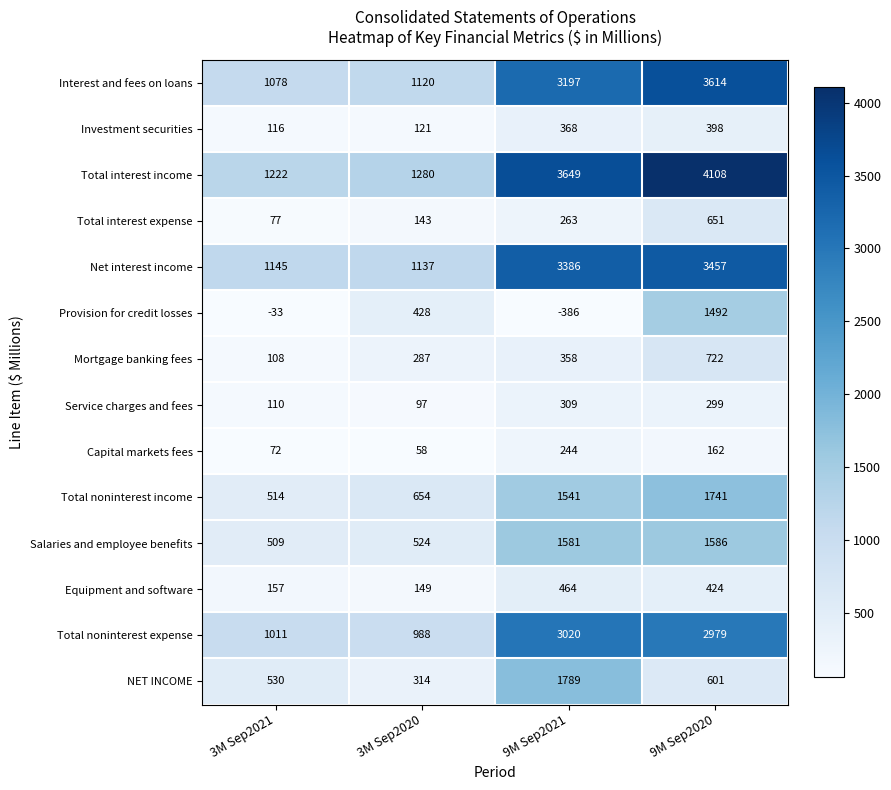

What is the minimum value for Provision for credit losses?

-386